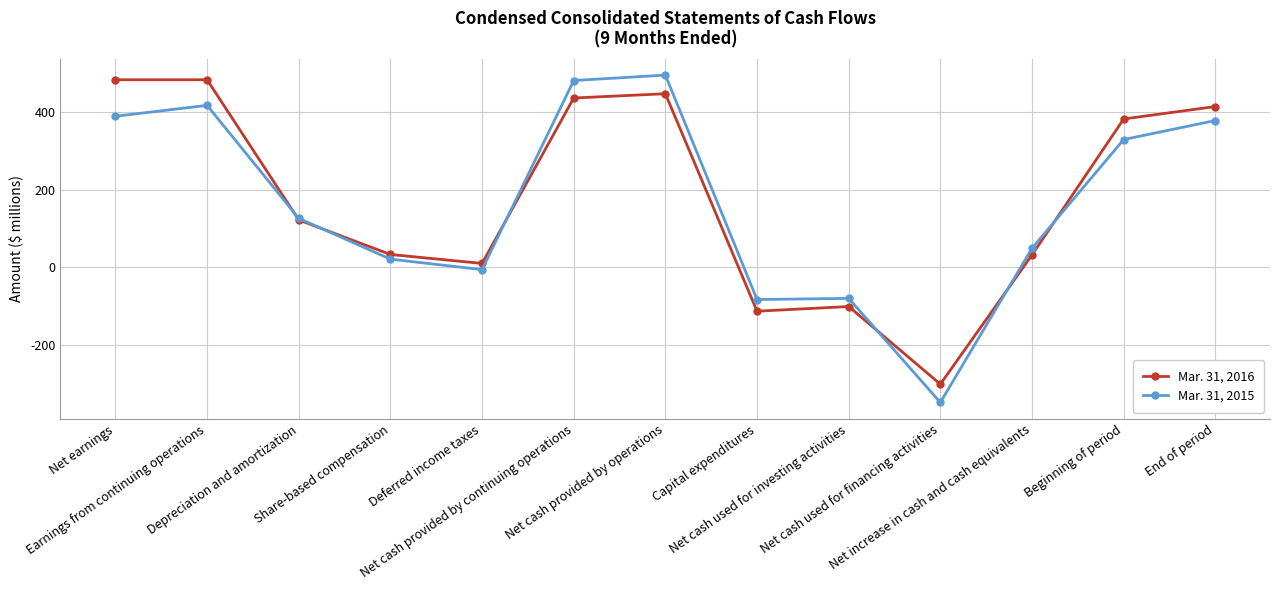

True or false: Mar. 31, 2016 has more than 0 interior local peaks.

True